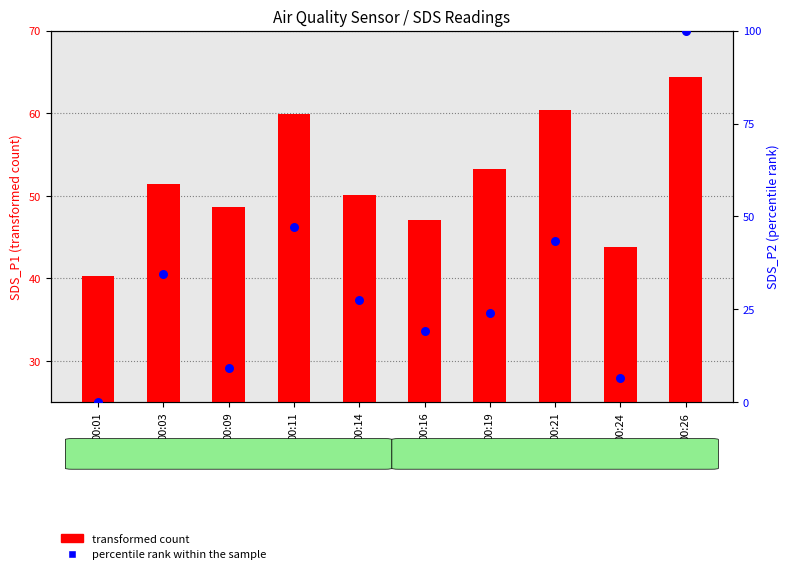

Which series has the largest Y range (max minus min)?

percentile rank within the sample